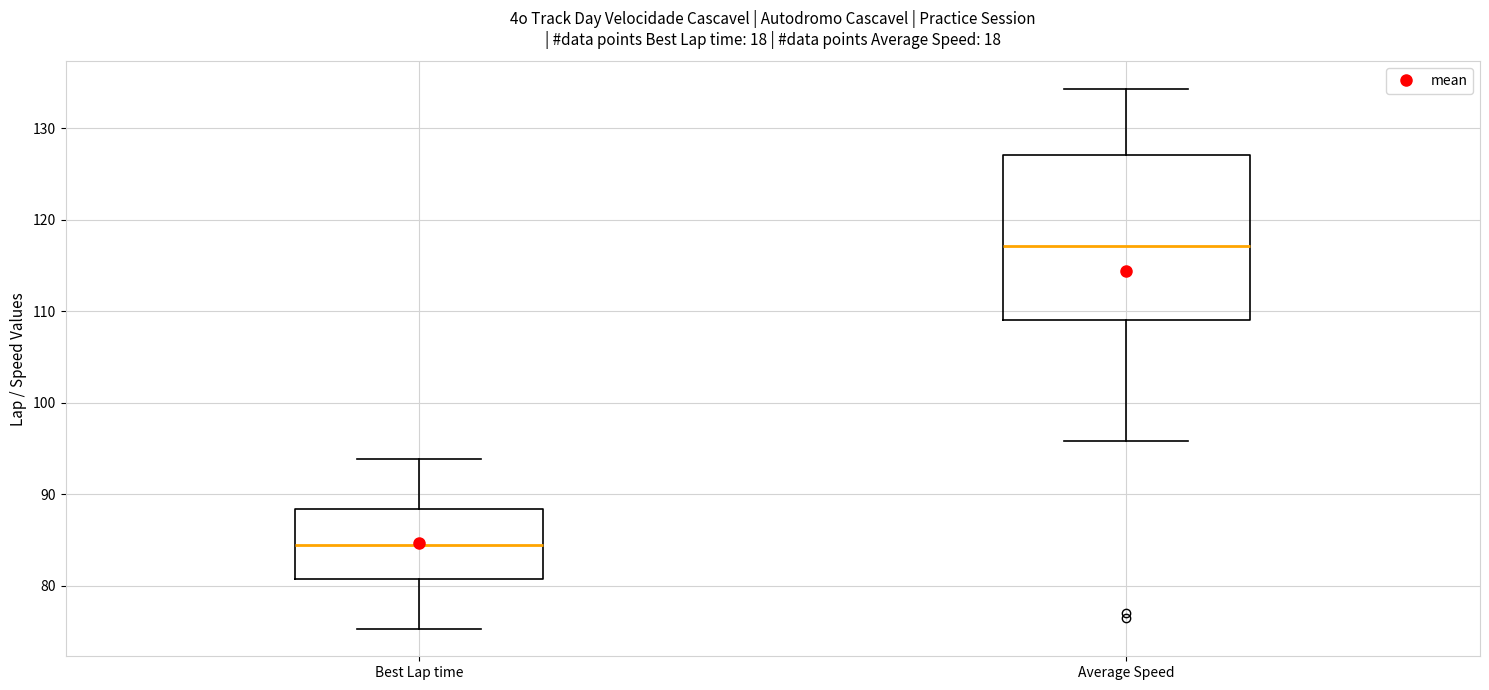

Reading left to right, transcribe this box plot: for each box, give where its median line is, the range the box spans, and where its two whiskers end, as read against the y-axis. The values are not printed on the chart, so give them approximately, as read against the axis.

Best Lap time: median 84, box 81 to 88, whiskers 75 to 94
Average Speed: median 117, box 109 to 127, whiskers 96 to 134